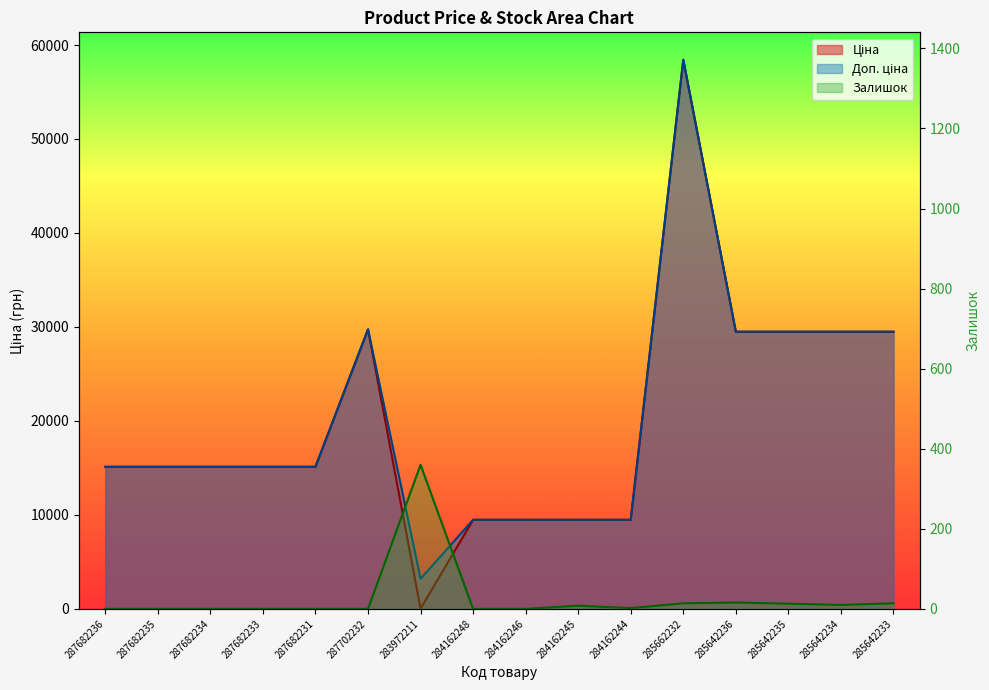

List the series in order of their peak value, lowest first.

Залишок, Ціна, Доп. ціна